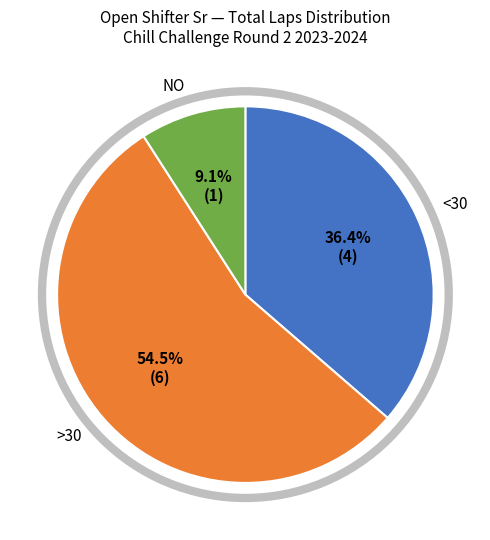

Is there any slice that represents more than half of the pie?

Yes